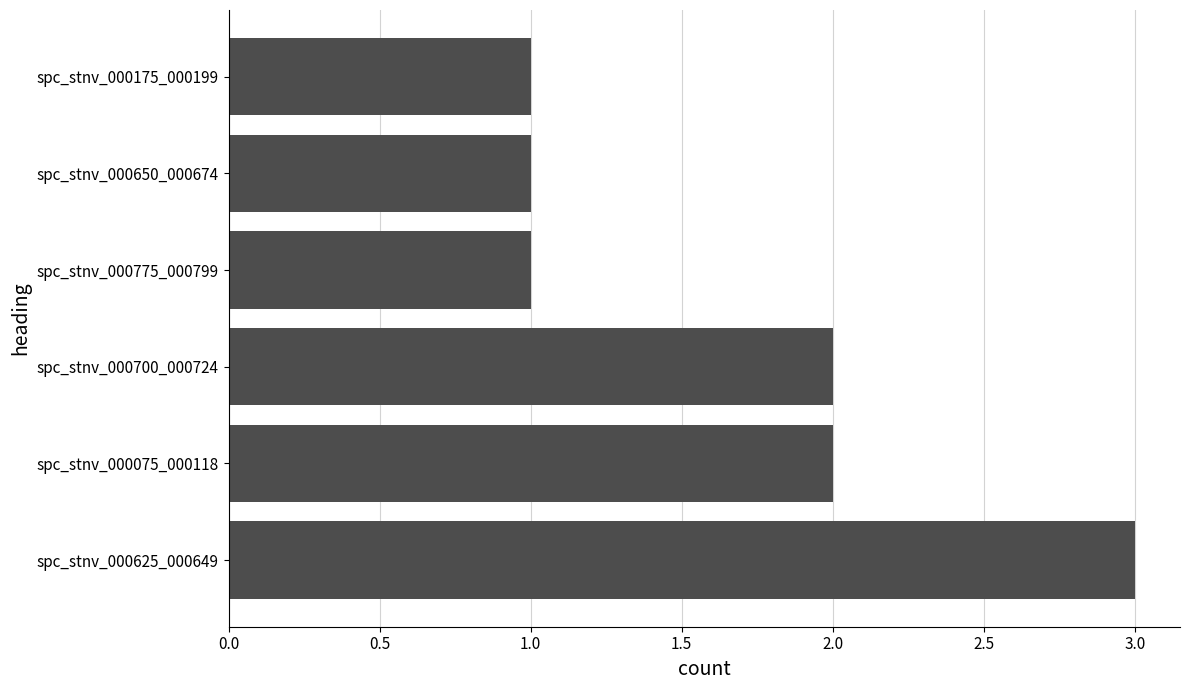

What is the sum of the values at spc_stnv_000700_000724 and spc_stnv_000650_000674?

3